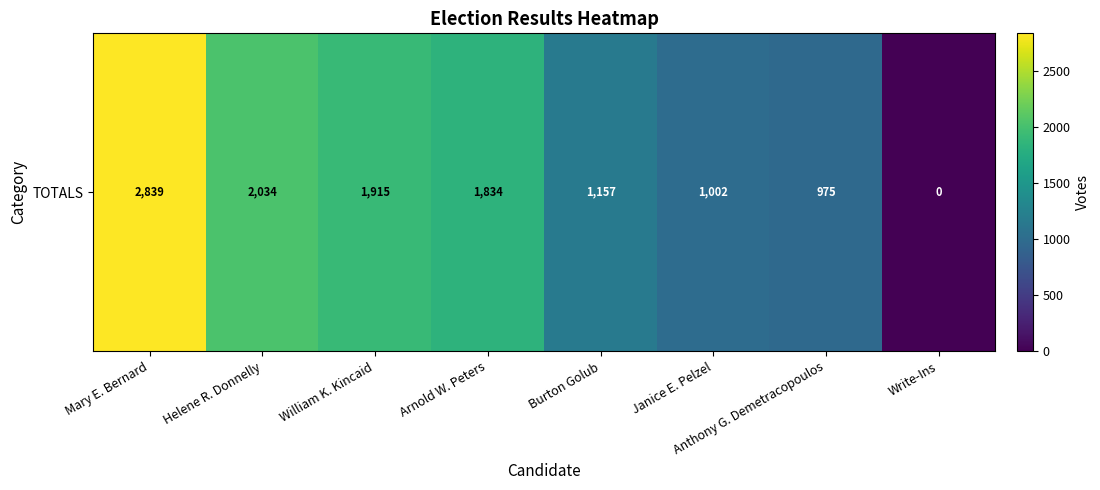

Reading left to right, what are all the values shown in this chart?

2839	2034	1915	1834	1157	1002	975	0